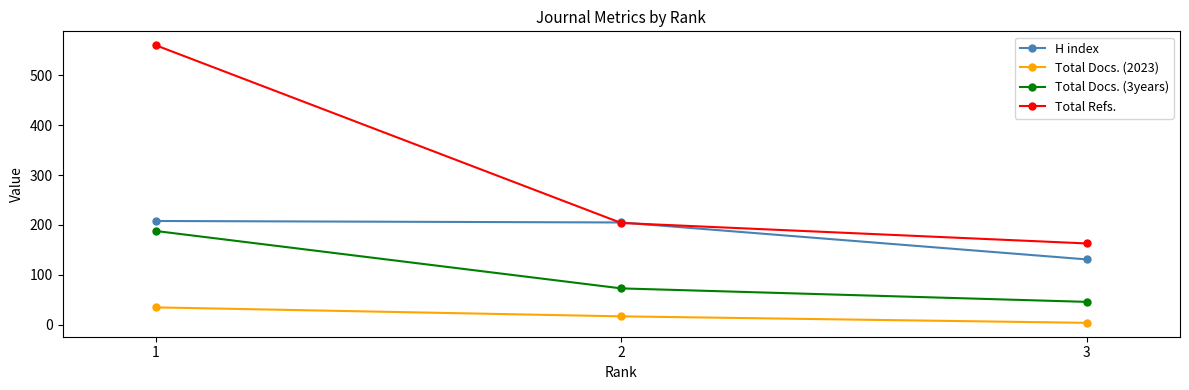

What is the sum of all H index values?

544